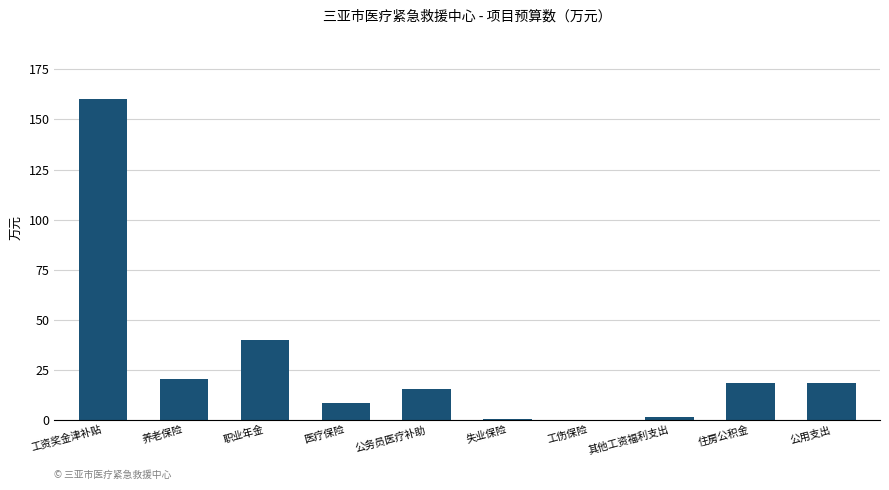

What is the greatest value displayed?

160.2